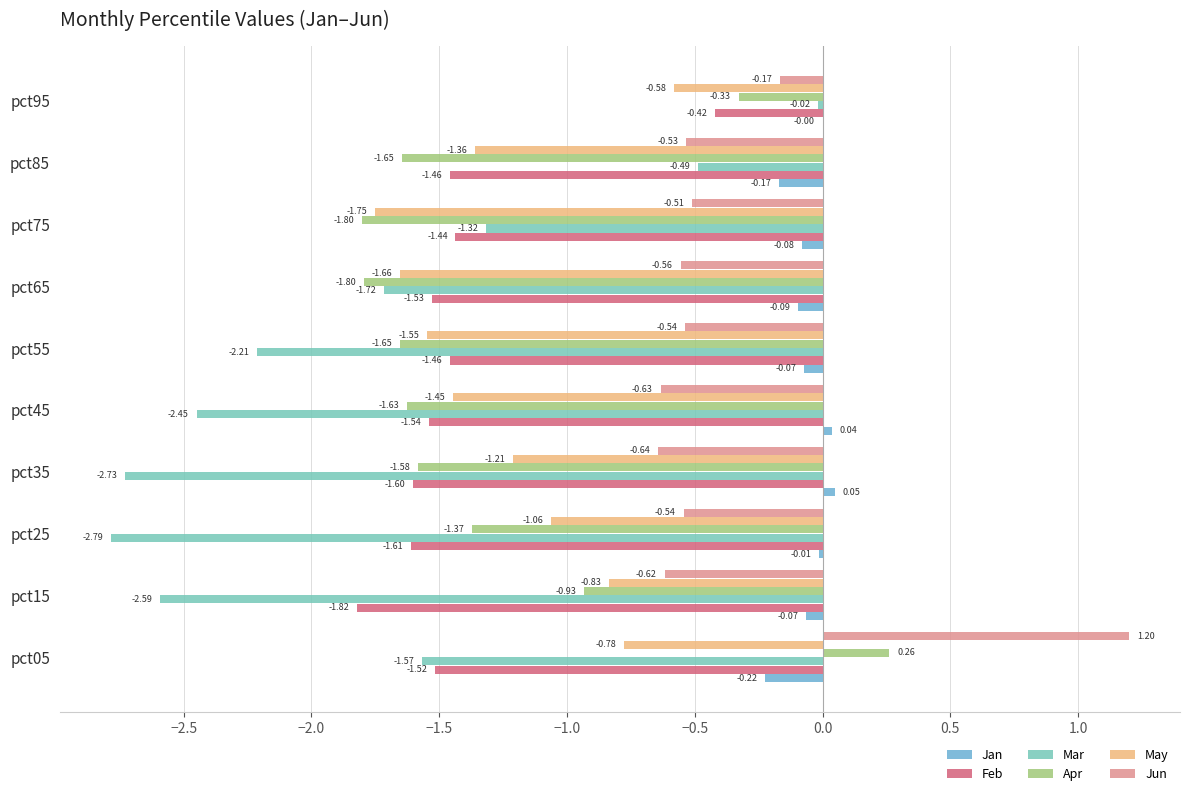

How many distinct data groups are displayed?

6